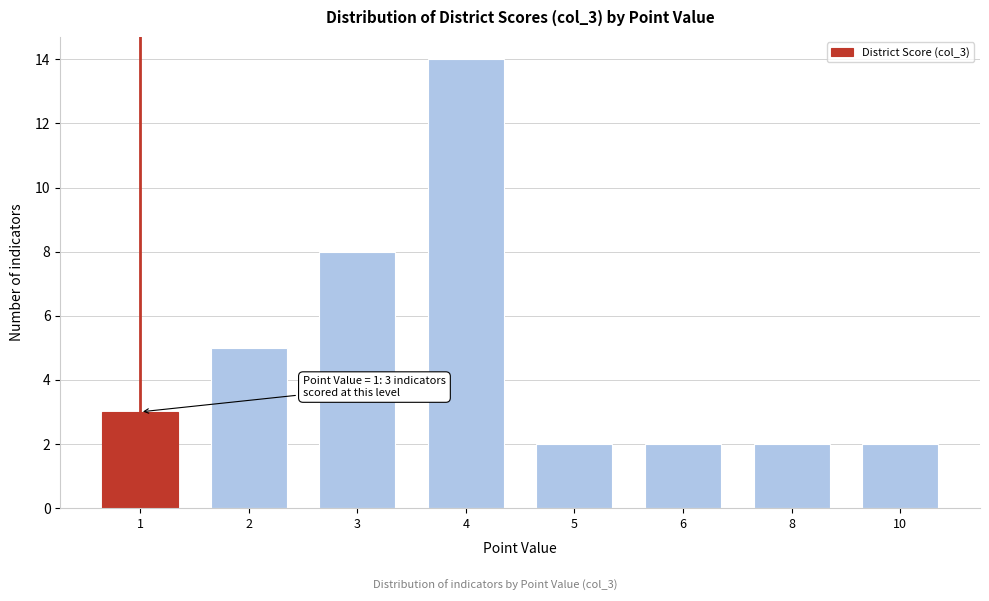

Reading left to right, extract all data points from this chart.

3	5	8	14	2	2	2	2